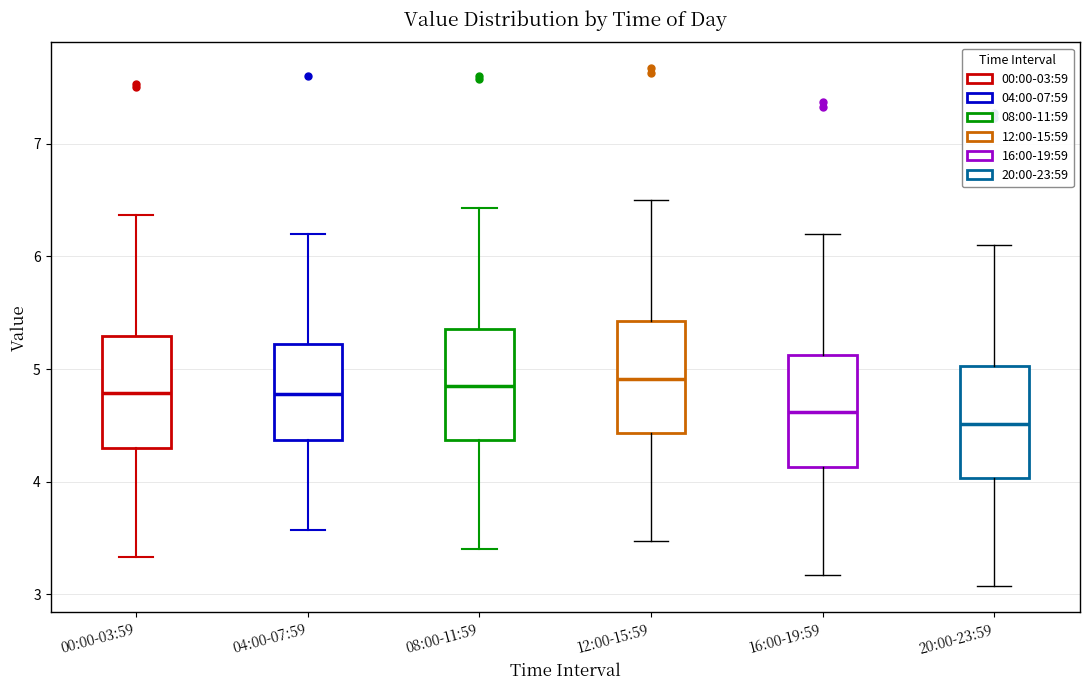

Reading left to right, read every box against the y-axis: the position of its median line, the range the box covers, and the ends of its whiskers. The values are not printed on the chart, so give them approximately, as read against the axis.

00:00-03:59: median 4.8, box 4.3 to 5.3, whiskers 3.3 to 6.4
04:00-07:59: median 4.8, box 4.4 to 5.2, whiskers 3.6 to 6.2
08:00-11:59: median 4.9, box 4.4 to 5.4, whiskers 3.4 to 6.4
12:00-15:59: median 4.9, box 4.4 to 5.4, whiskers 3.5 to 6.5
16:00-19:59: median 4.6, box 4.1 to 5.1, whiskers 3.2 to 6.2
20:00-23:59: median 4.5, box 4.0 to 5.0, whiskers 3.1 to 6.1